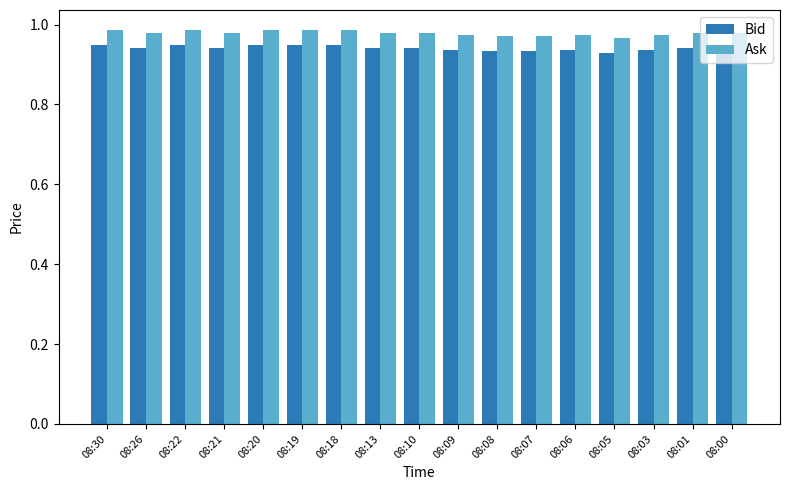

List the series in order of their overall mean, highest first.

Ask, Bid